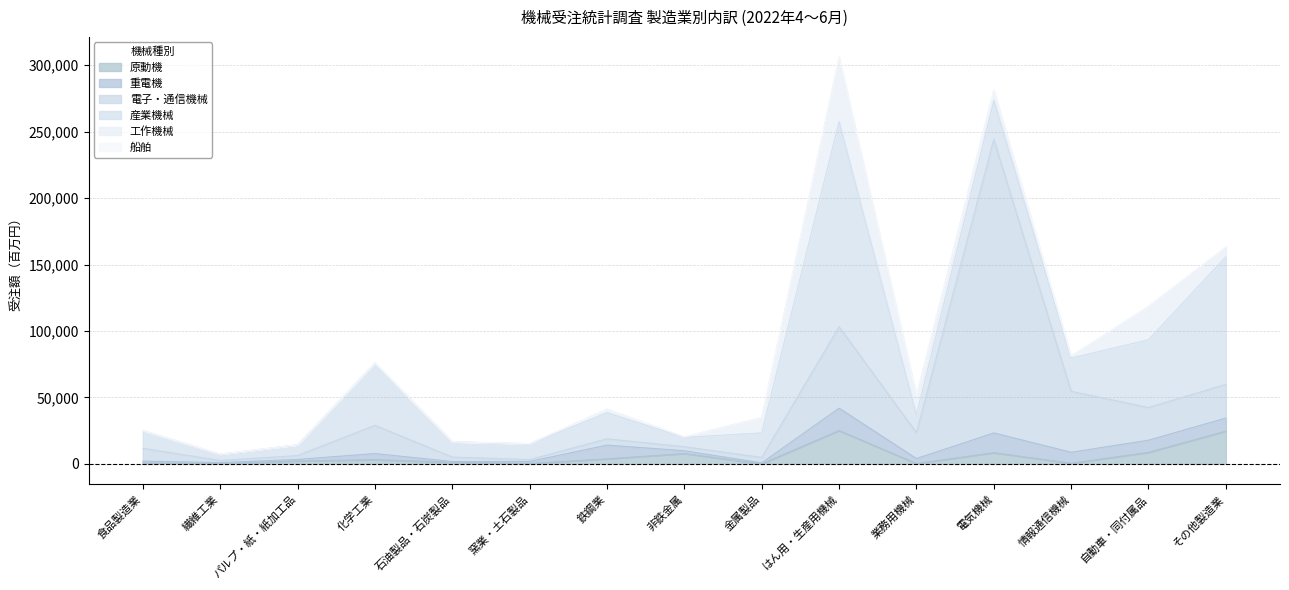

Does the chart display data point markers on the line(s)?

No